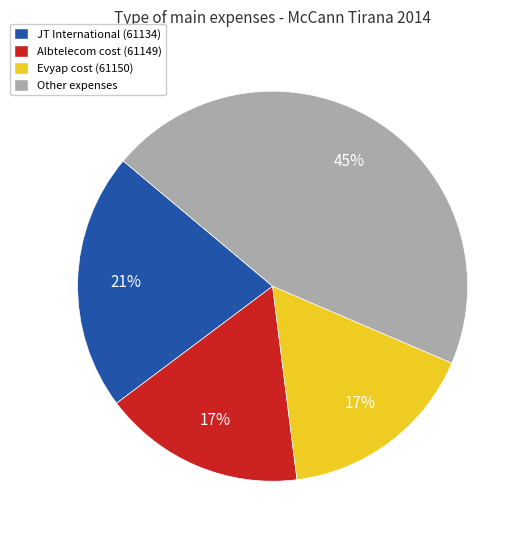

To the nearest percent, what is the combined percentage of Albtelecom cost (61149) and JT International (61134)?

38%